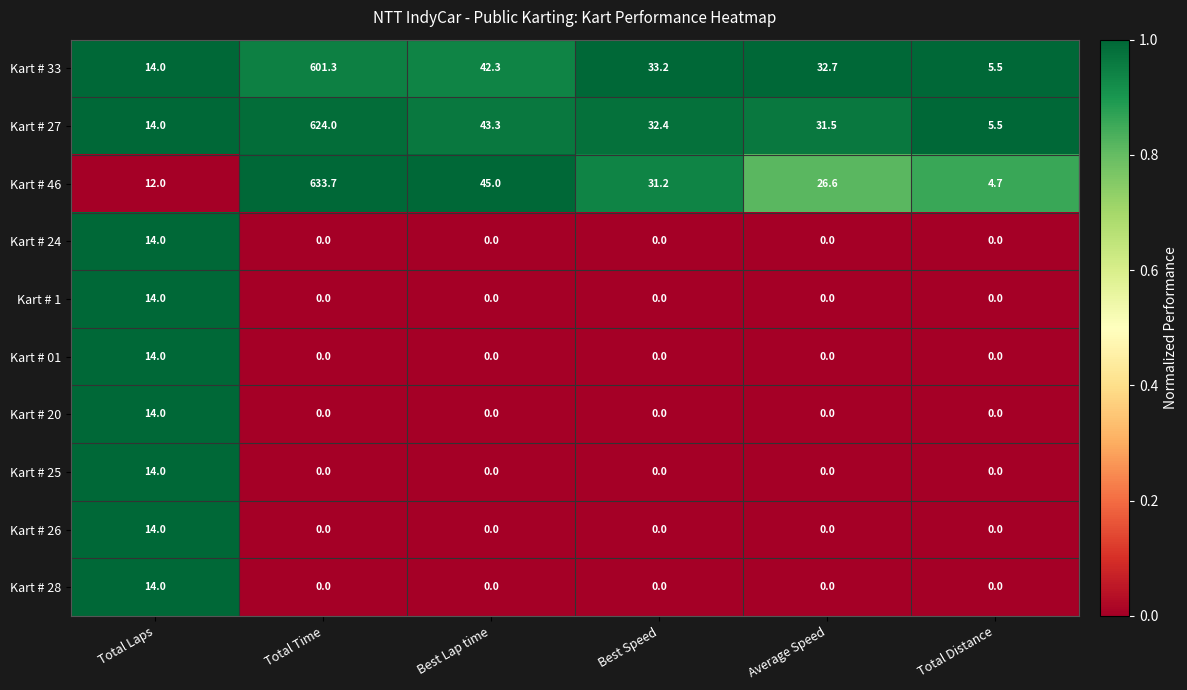

Read the Kart # 46 value at Best Speed.

31.2